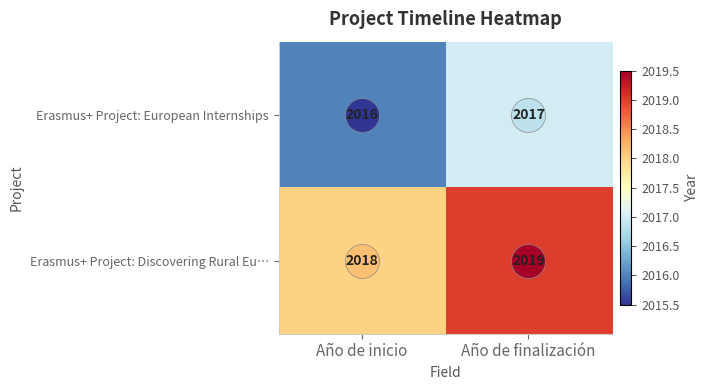

How many Erasmus+ Project: European Internships values are between 2016 and 2017?

2